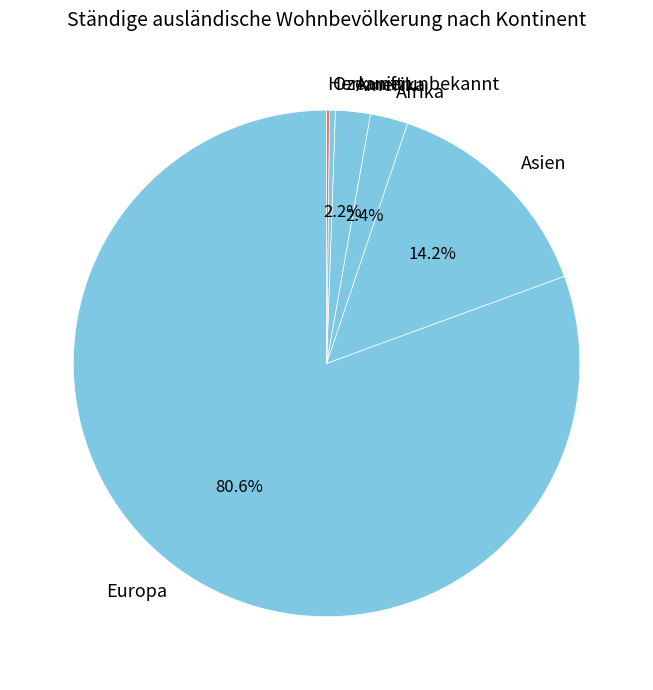

What portion of the pie excludes Europa?

19.4%